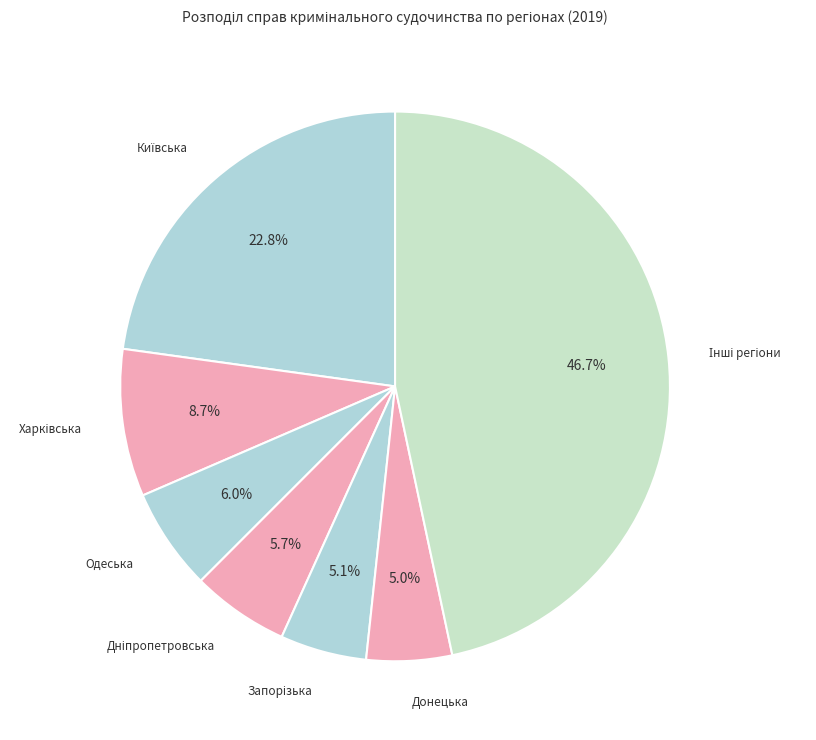

Count the number of slices in the pie.

7